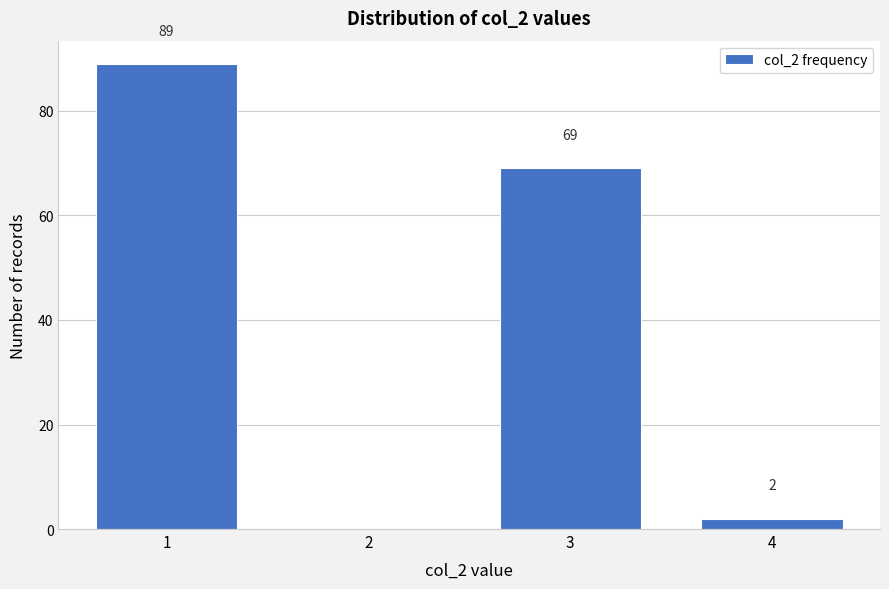

Which range on the x-axis has the tallest bar?

0.5 to 1.5